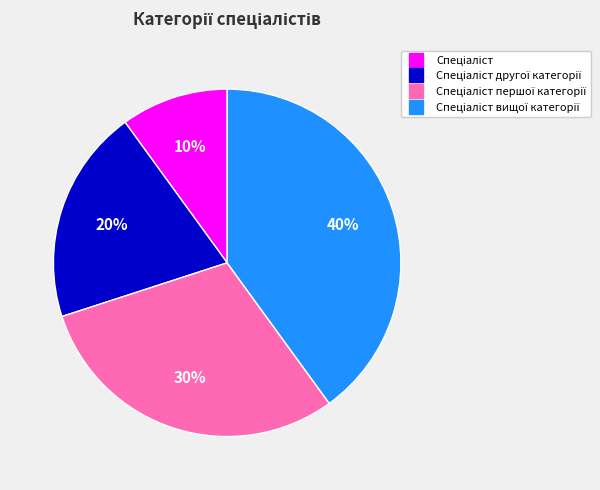

To the nearest percent, what is the average slice percentage?

25%